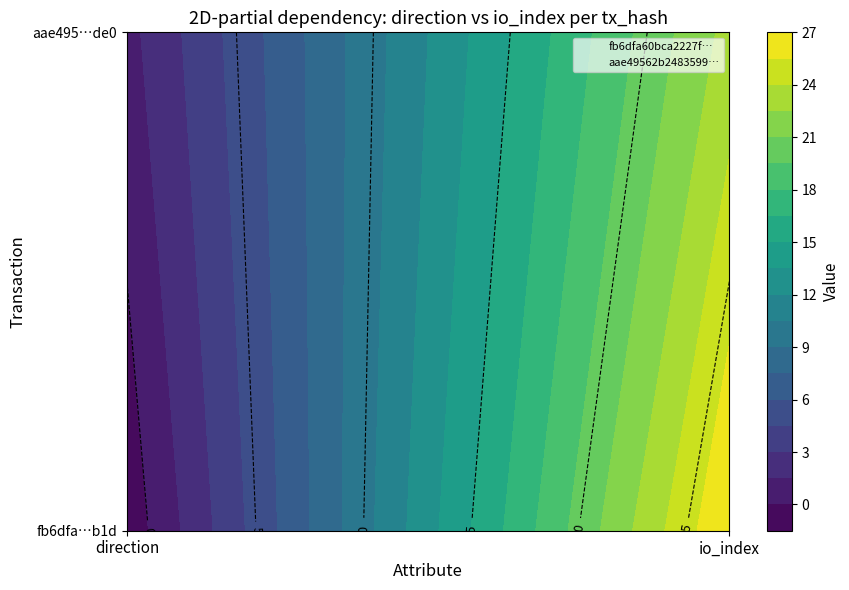

What is the difference between the maximum and minimum values in the fb6dfa60bca2227fde49d1c3df7a8ceddb40b1d series?

28